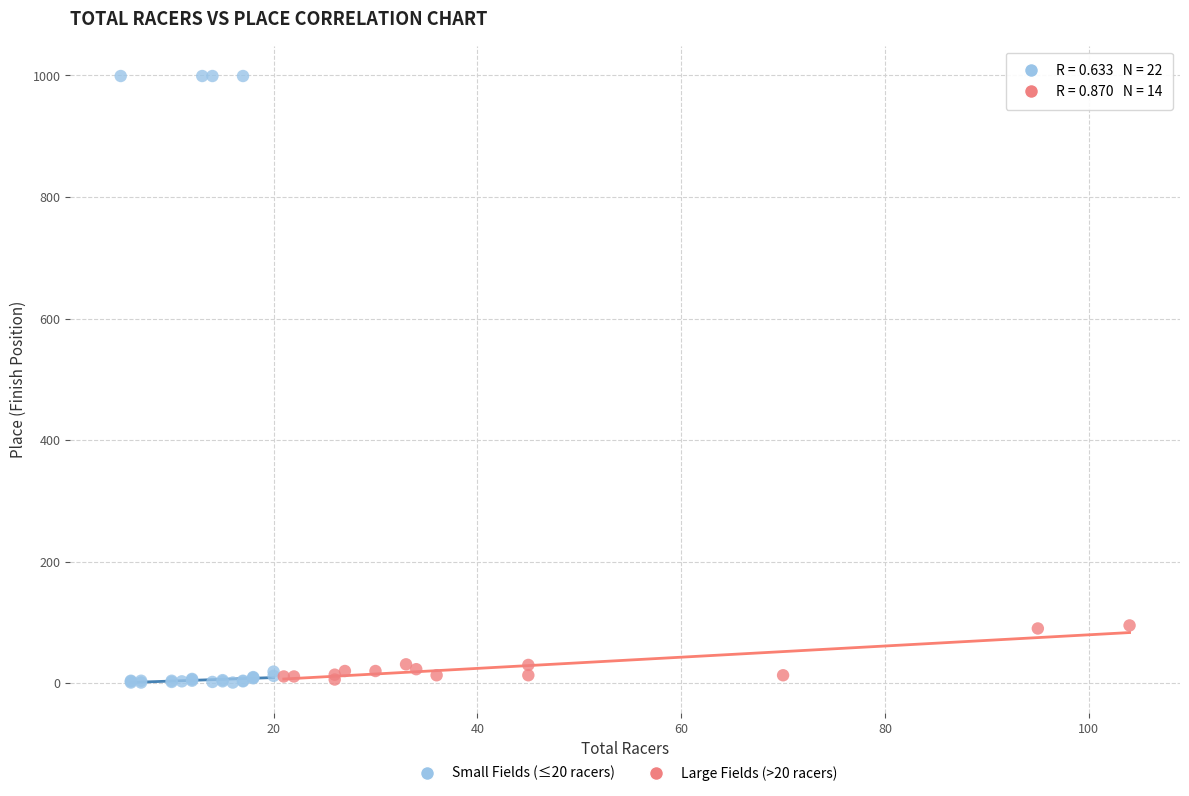

Which series has the widest spread of Y values?

Small Fields (≤20 racers)